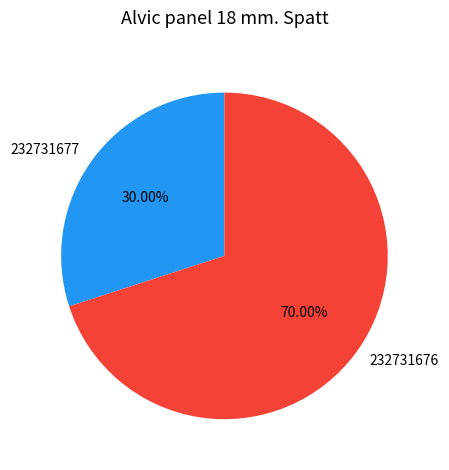

Between 232731676 and 232731677, which is larger?

232731676